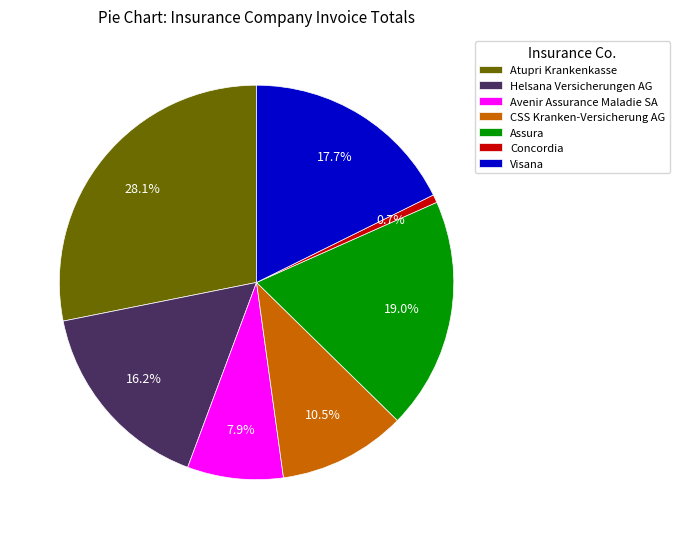

To the nearest percent, what portion does Assura represent?

19%